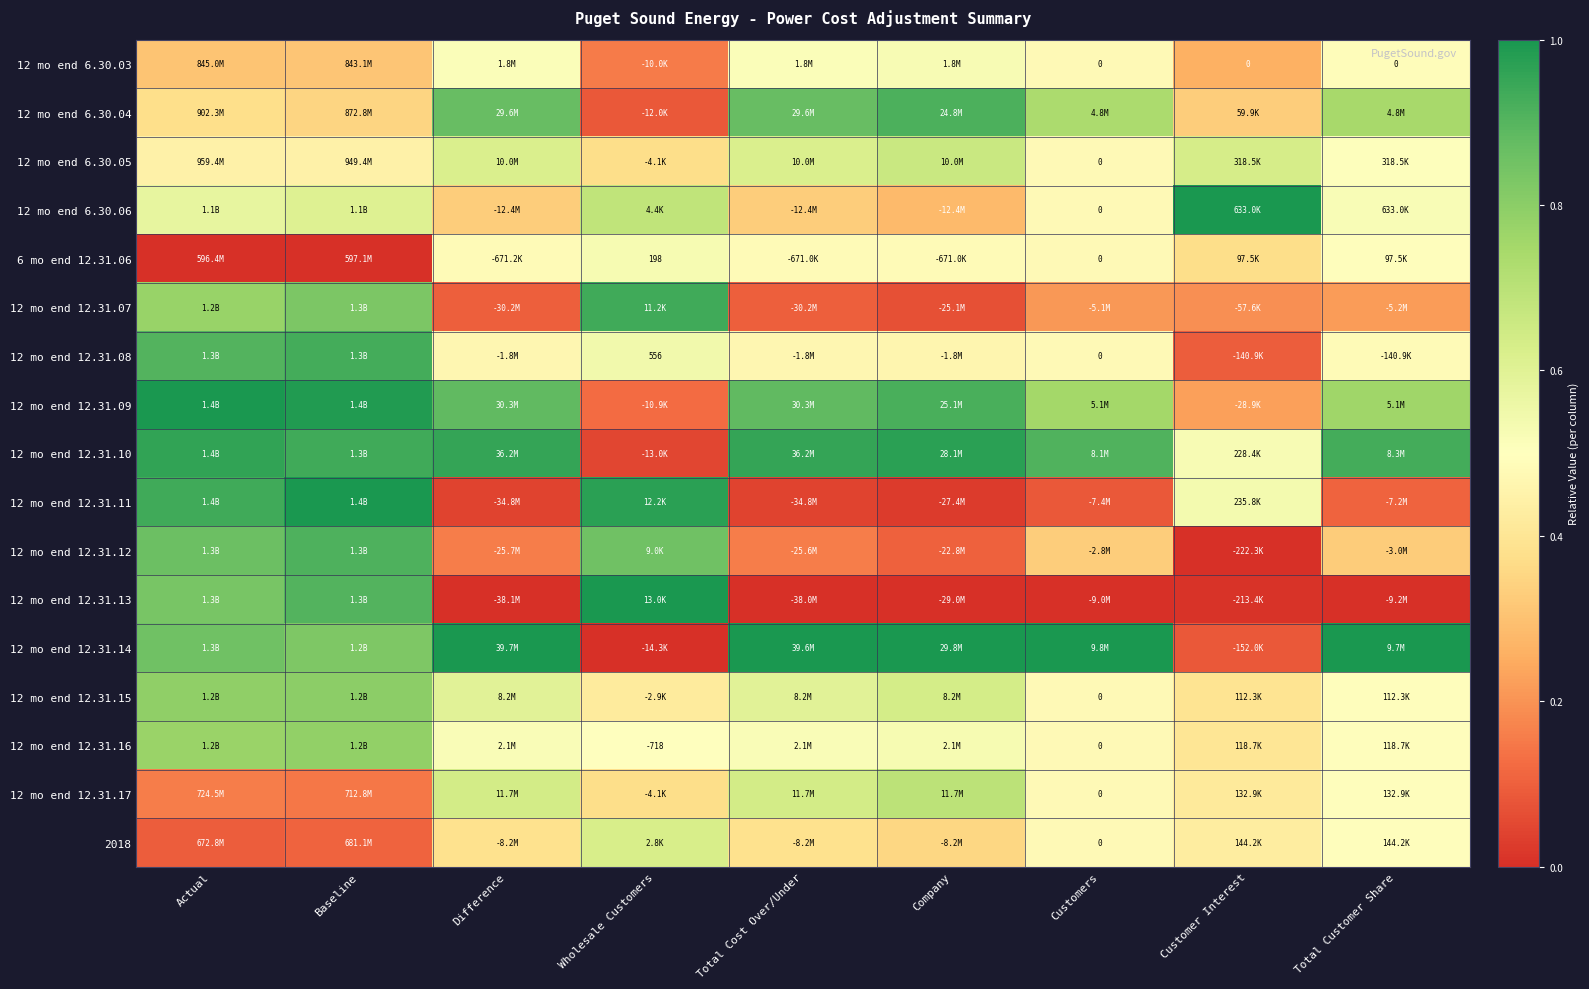

The 6 mo end 12.31.06 series shows -0.2 at Actual. True or false?

False